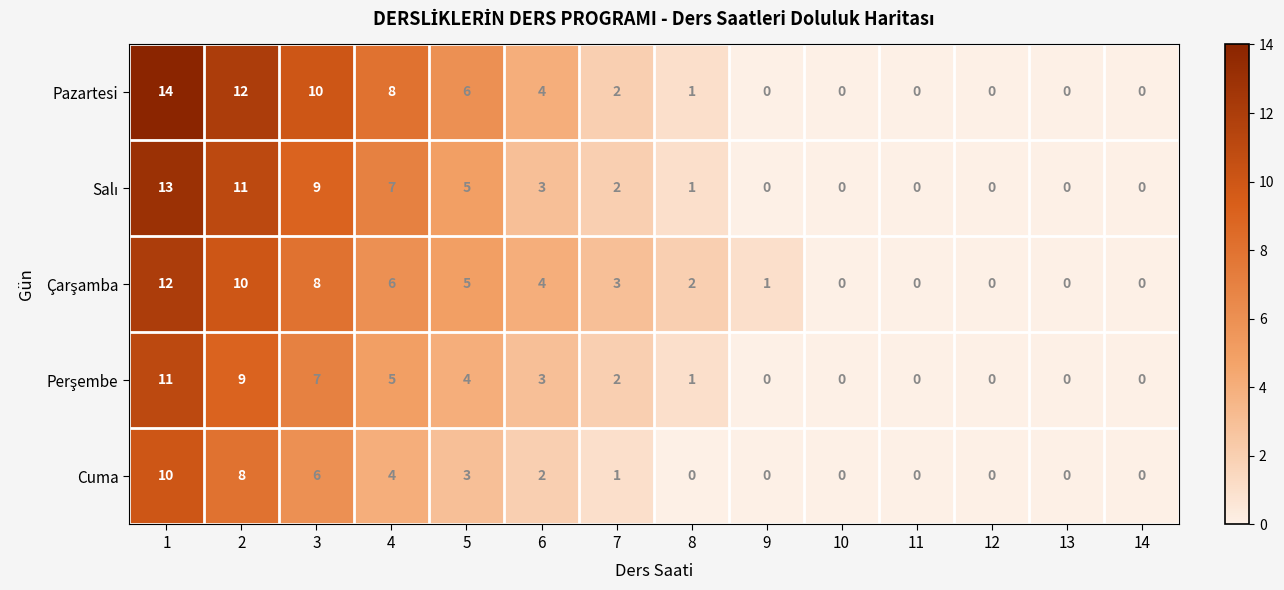

What is the highest value of the Pazartesi series?

14